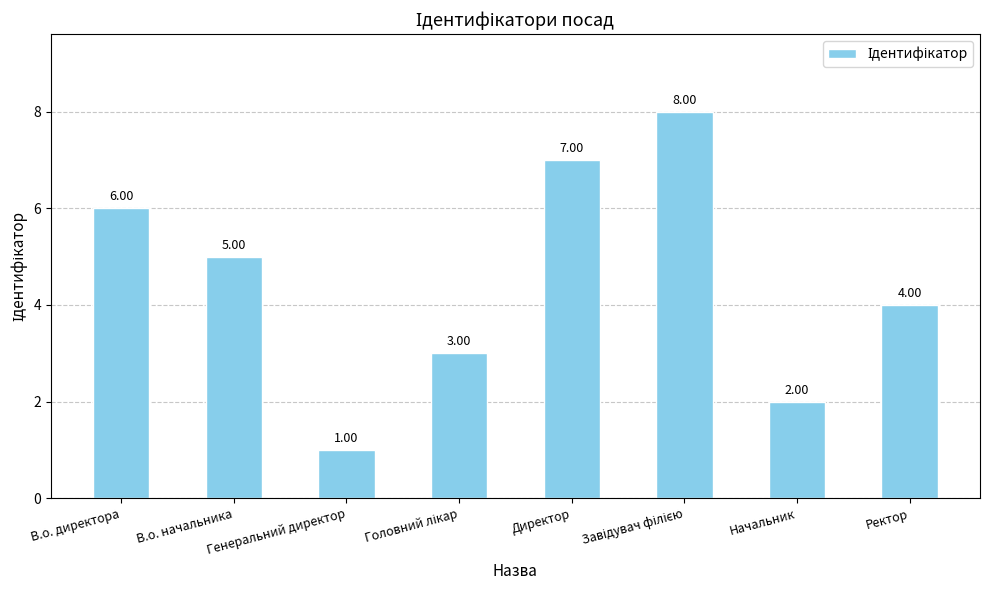

How many bars are there in total?

8